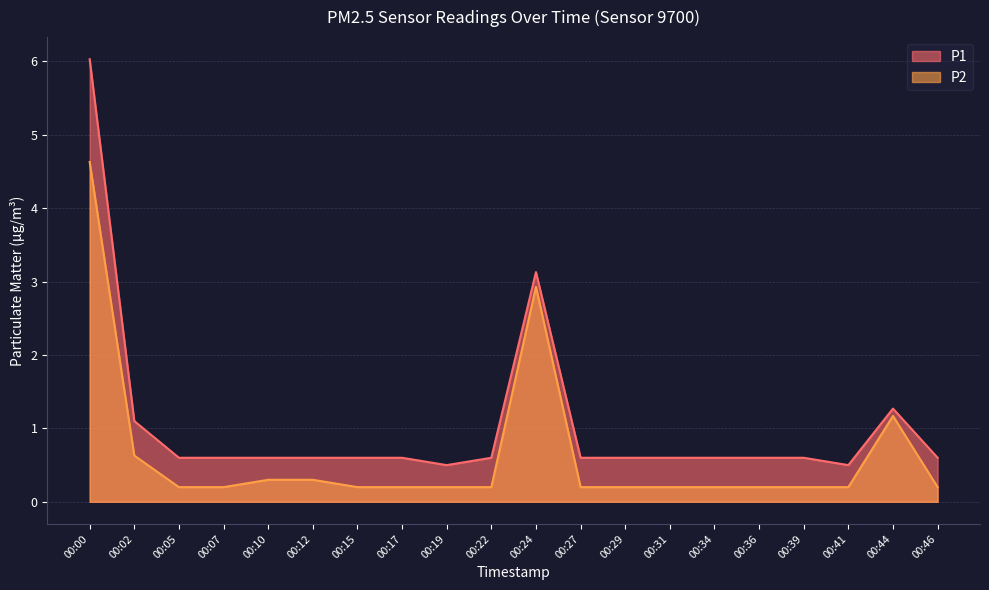

What is the maximum value shown in the chart?

6.0